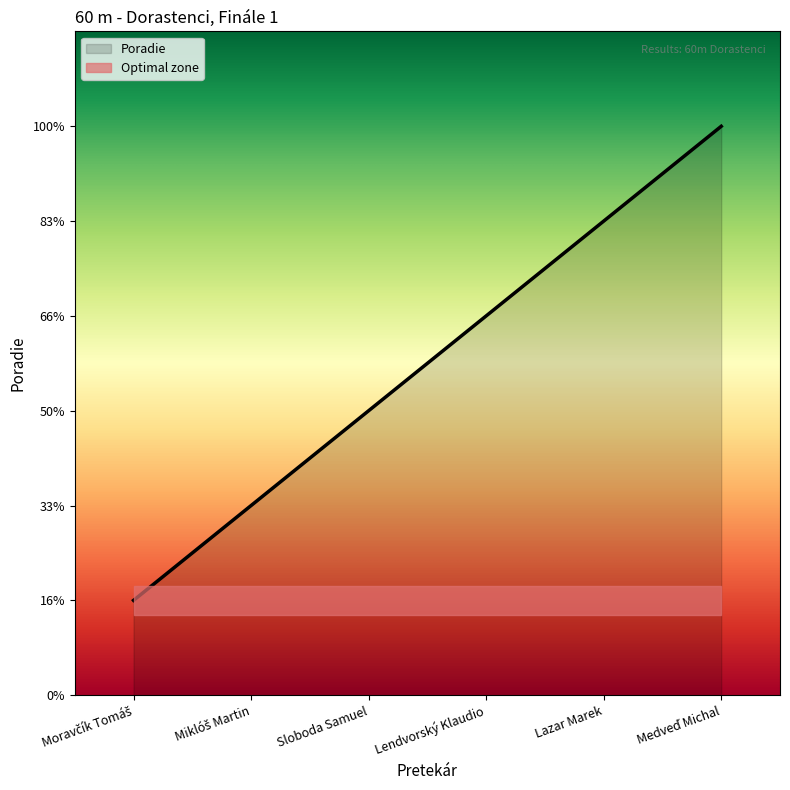

What is the difference between the maximum and minimum values?

5